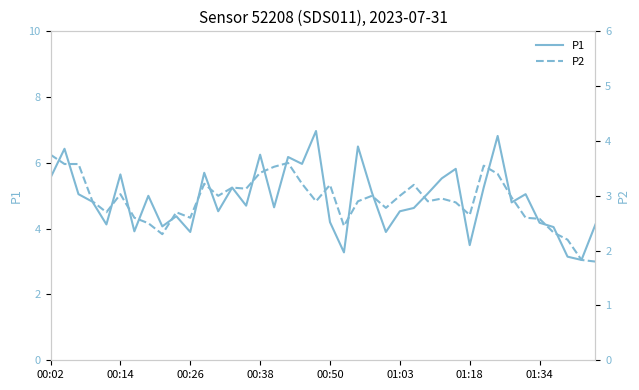

List the series in order of their peak value, lowest first.

P2, P1